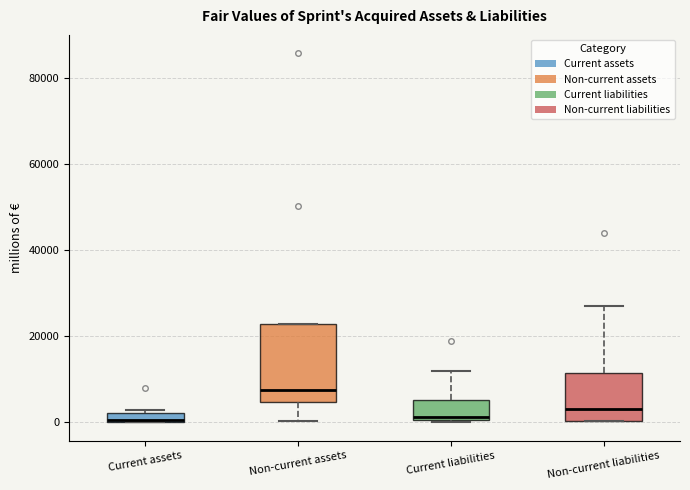

Which box is the tallest, from its lower edge to its upper edge?

Non-current assets